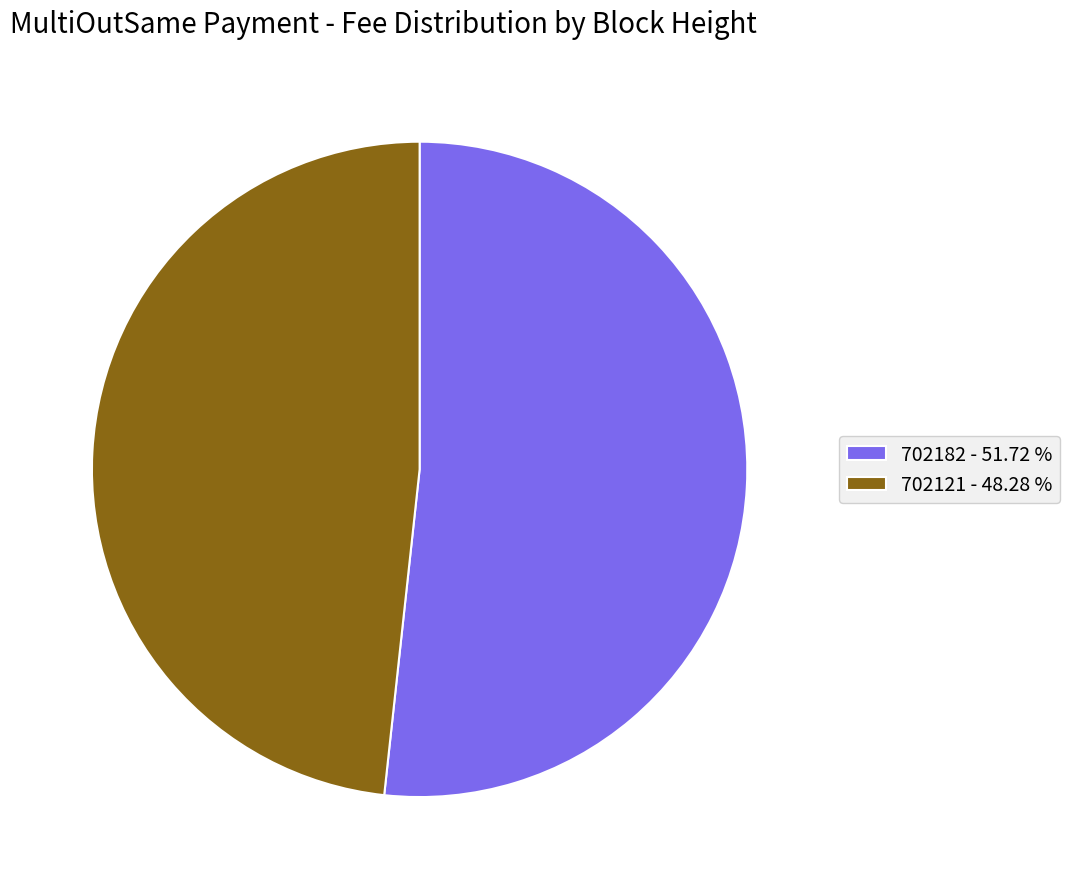

Is the sum of 702121 - 48.28 % and 702182 - 51.72 % greater than half?

Yes